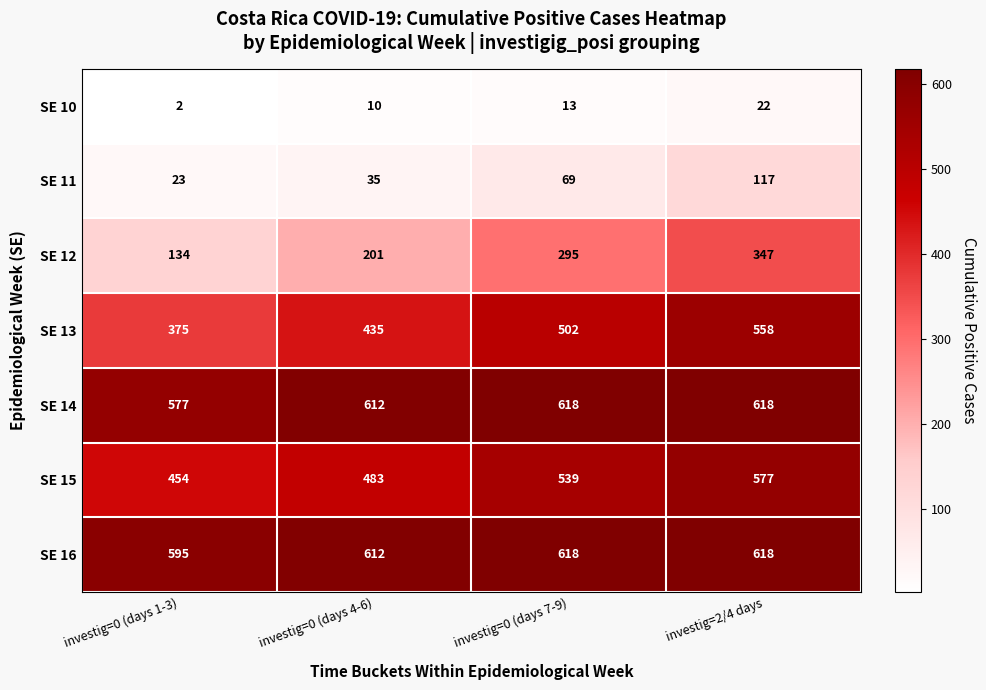

How many data points does each series have?

4